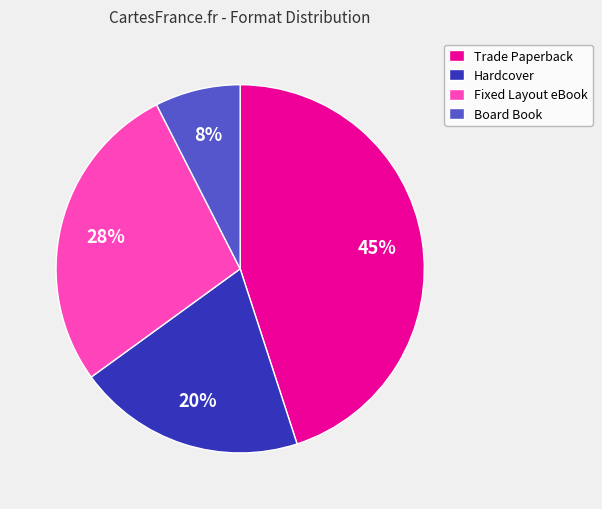

Does Trade Paperback represent more than half of the total?

No